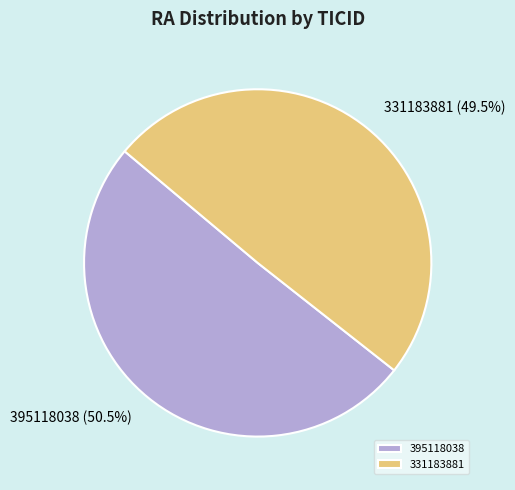

Which has a higher value, 331183881 or 395118038?

395118038